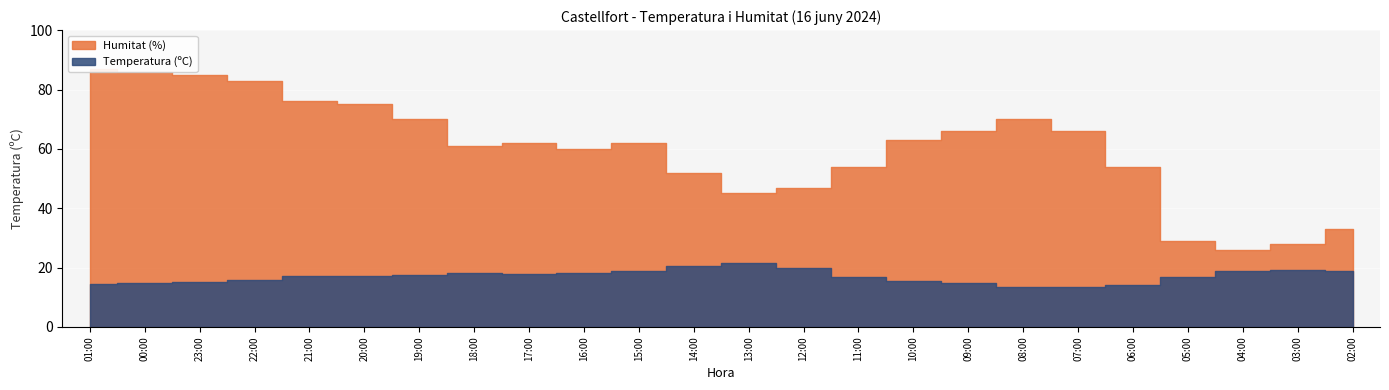

How many lines are shown in the chart?

2